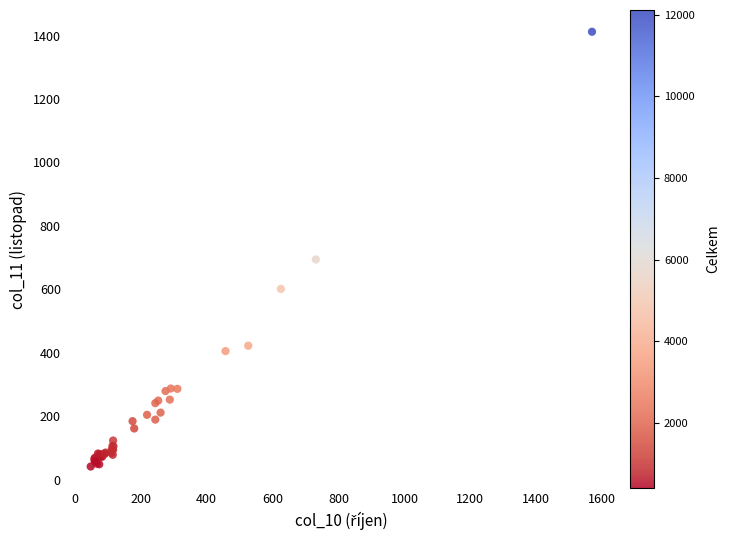

What Y value in the scatter plot is closest to 726?

694